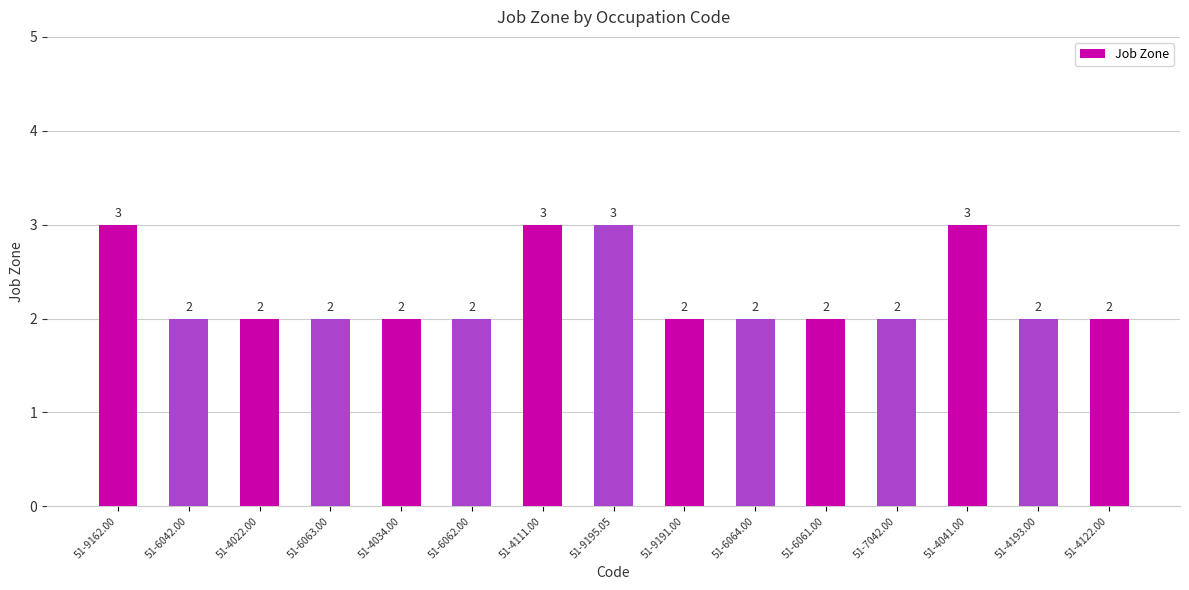

How many values exceed 2?

4